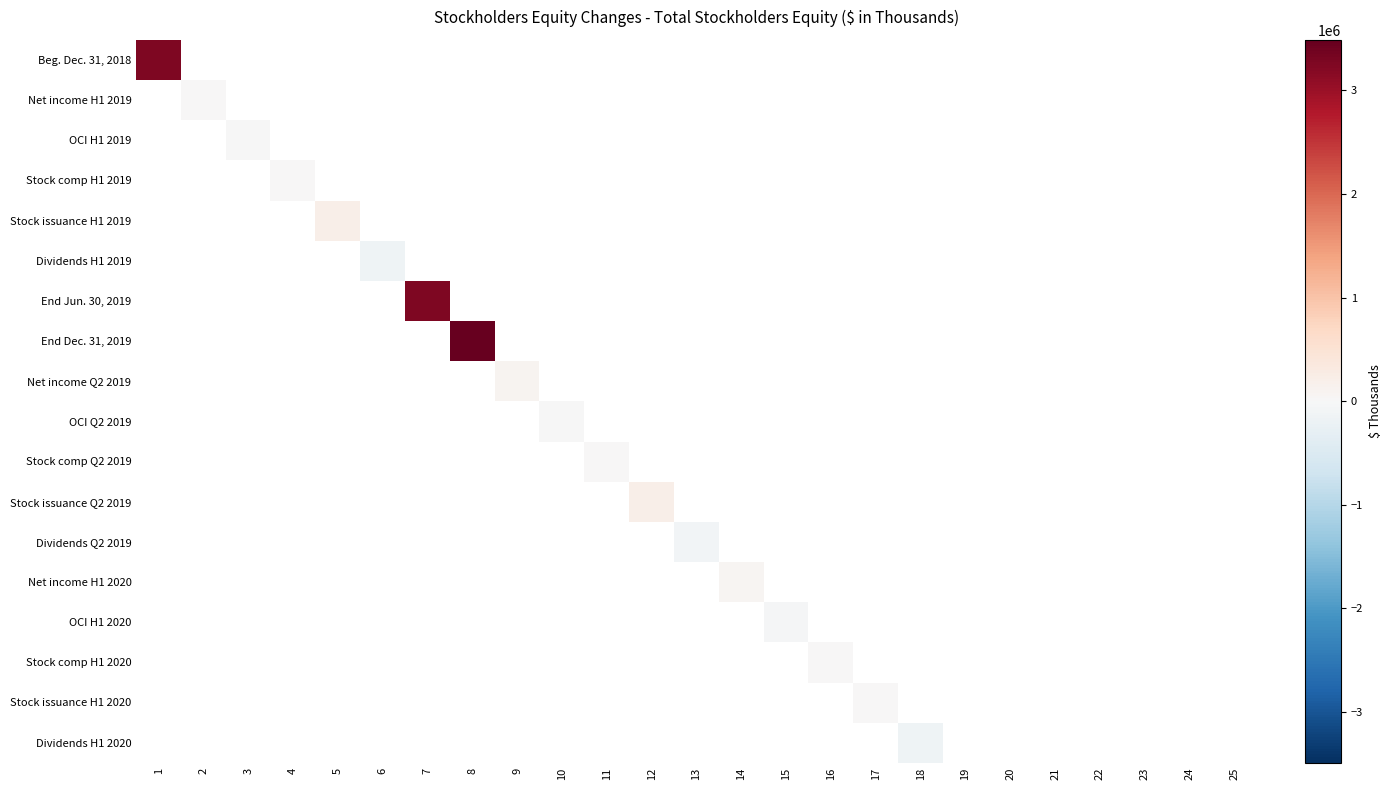

Which series has the largest total across all categories?

End Dec. 31, 2019